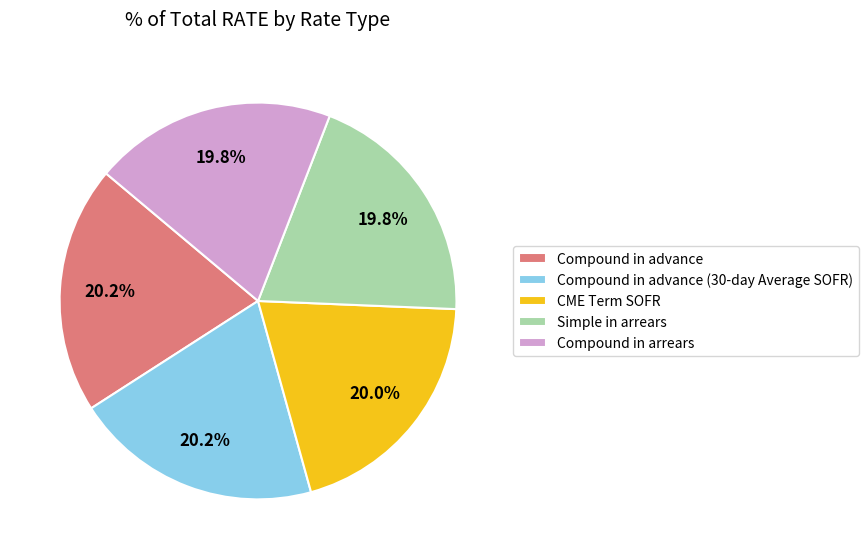

Does Compound in arrears represent more than half of the total?

No